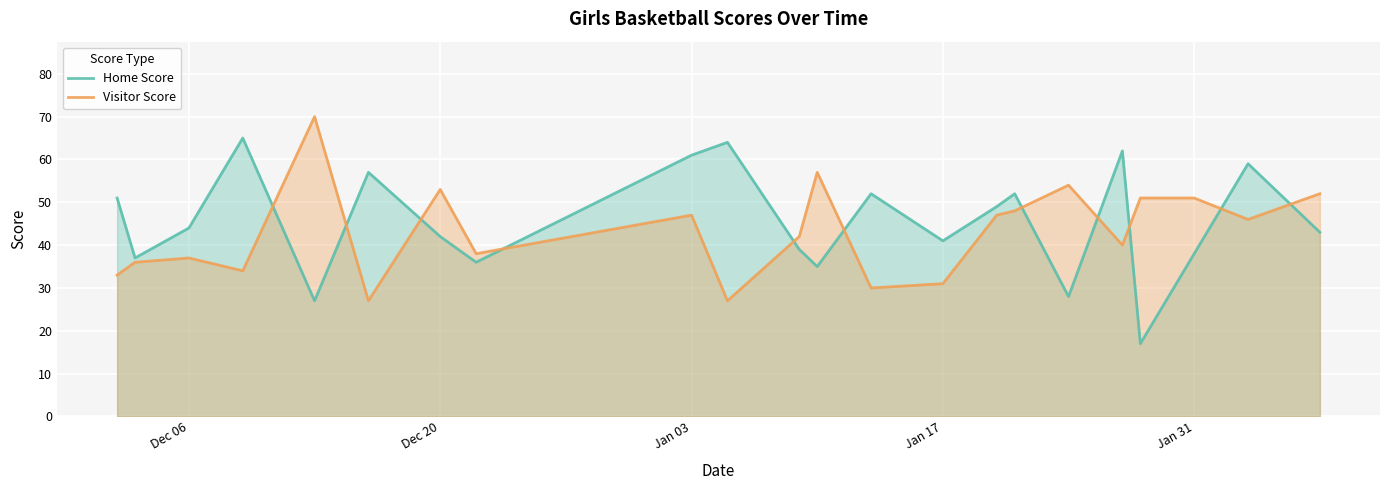

At which category does Visitor Score reach its first local peak?

Dec 06